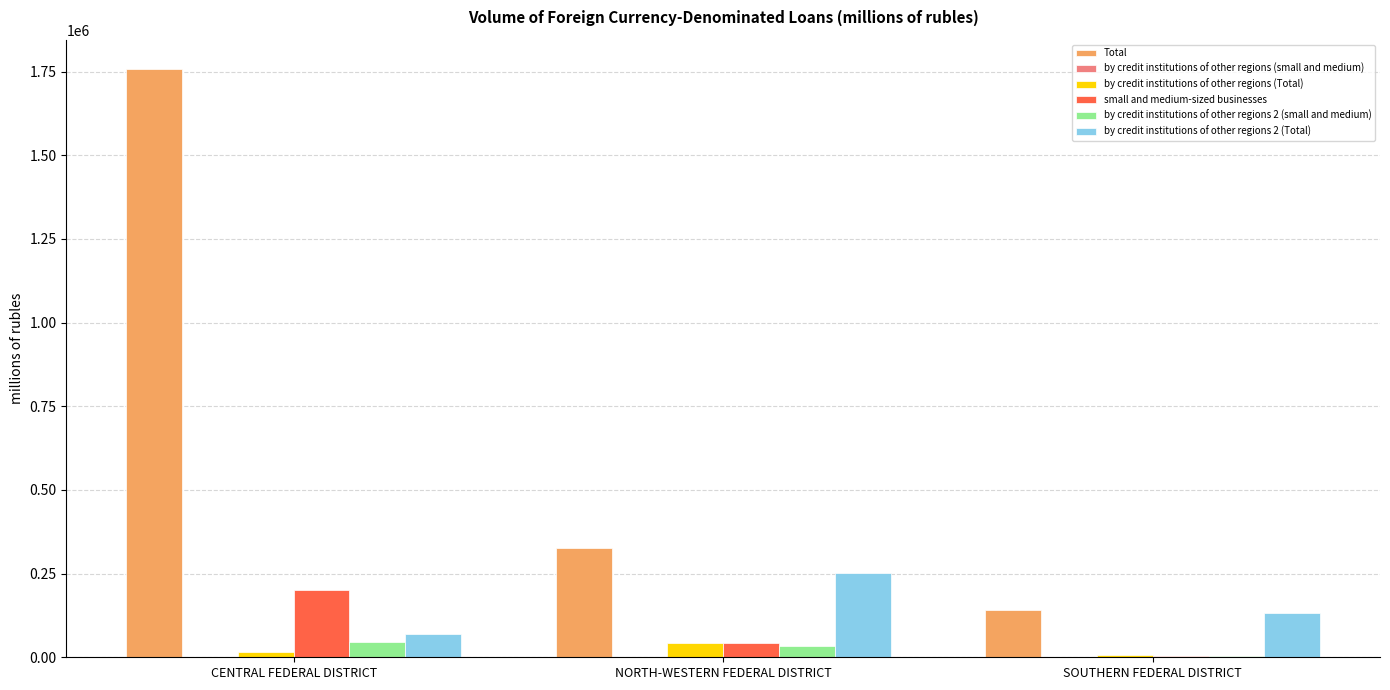

Is it true that by credit institutions of other regions 2 (Total) equals 107011 at NORTH-WESTERN FEDERAL DISTRICT?

False